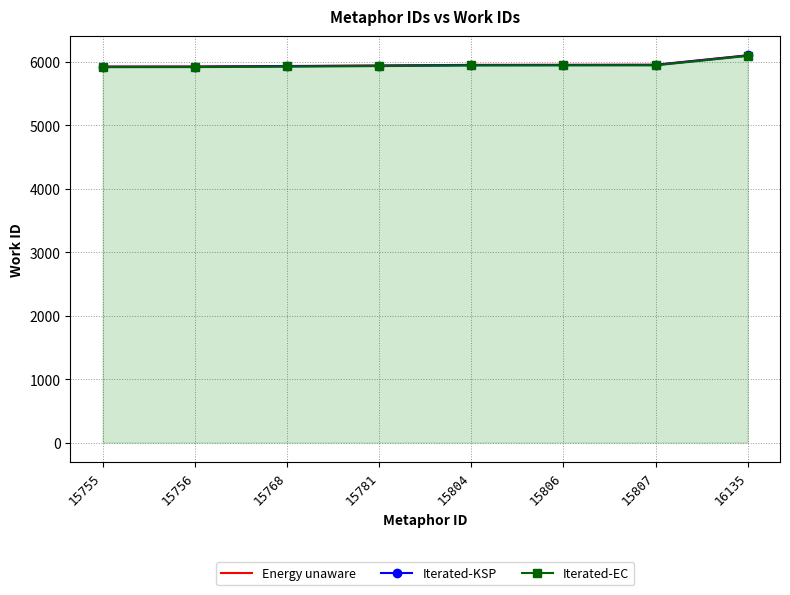

Reading right to left, transcribe all the data shown in this chart.

Energy unaware: 16135=6104	15807=5955	15806=5954	15804=5953	15781=5943	15768=5935	15756=5927	15755=5926
Iterated-KSP: 16135=6101	15807=5952	15806=5951	15804=5950	15781=5940	15768=5932	15756=5924	15755=5923
Iterated-EC: 16135=6096	15807=5947	15806=5946	15804=5945	15781=5935	15768=5927	15756=5919	15755=5918